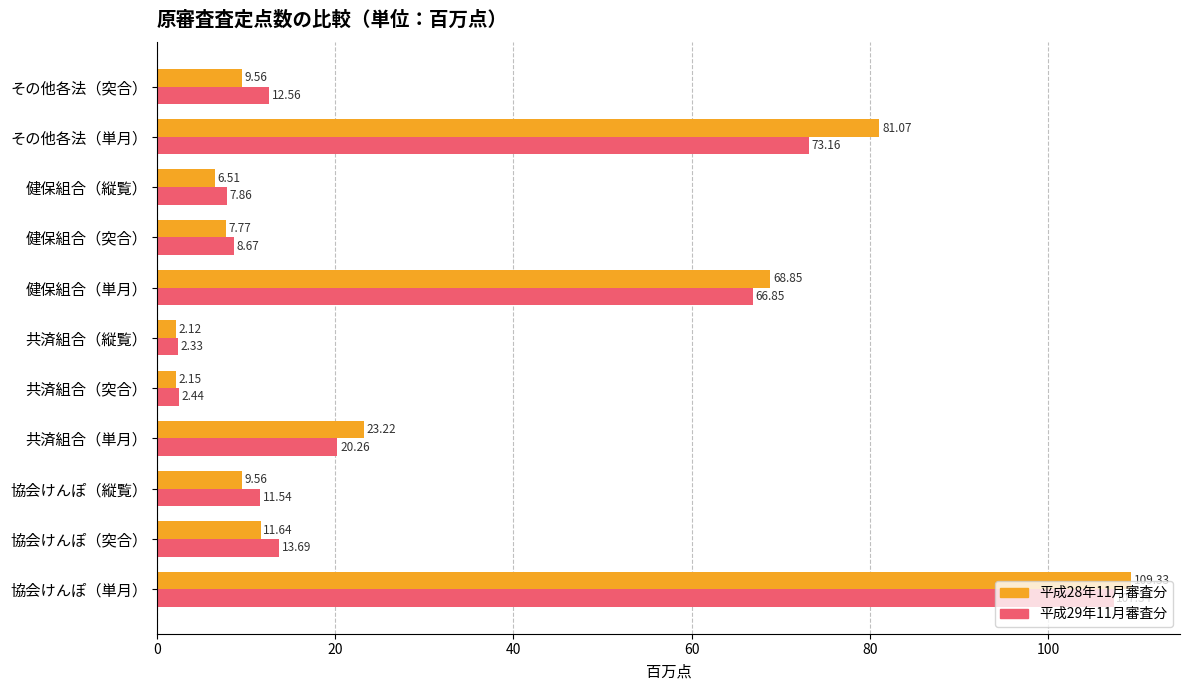

Rank the series by their maximum value, from highest to lowest.

平成28年11月審査分, 平成29年11月審査分